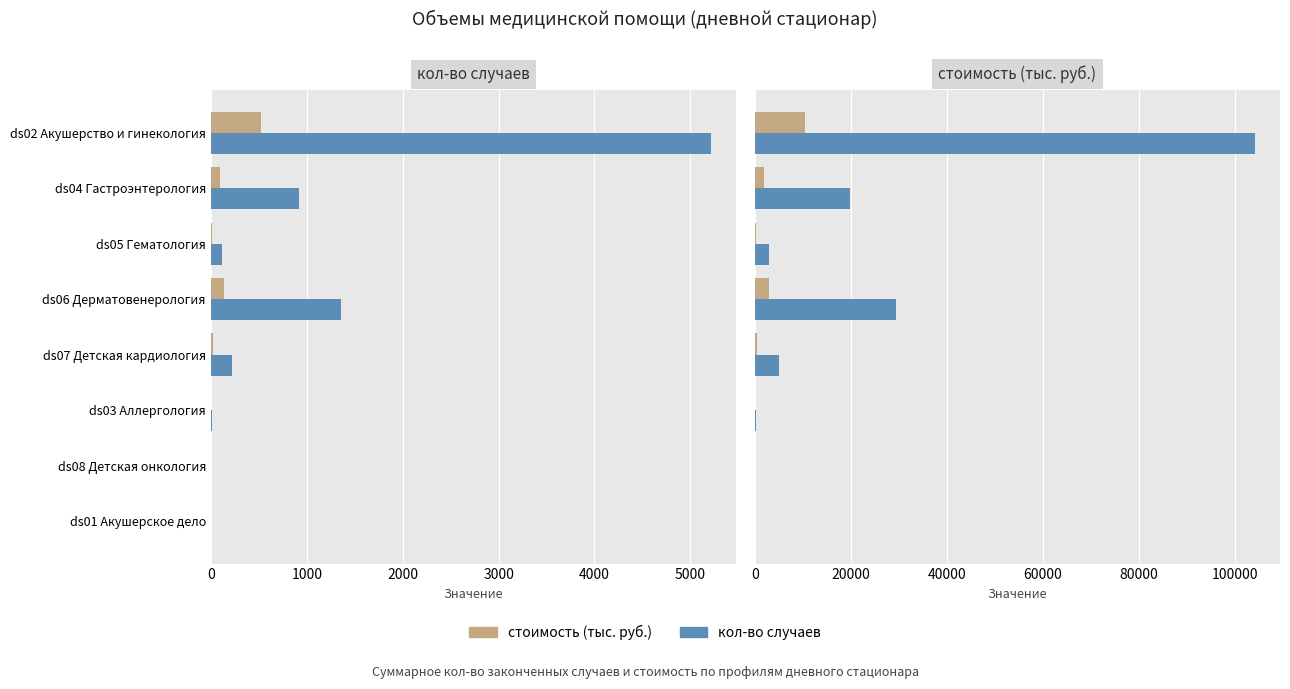

How many series are shown in this chart?

2